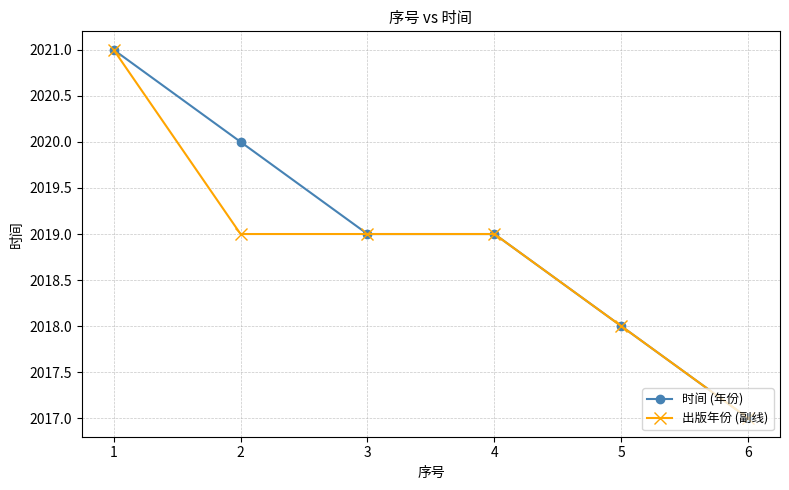

What is the total value across all series at 6?

4034